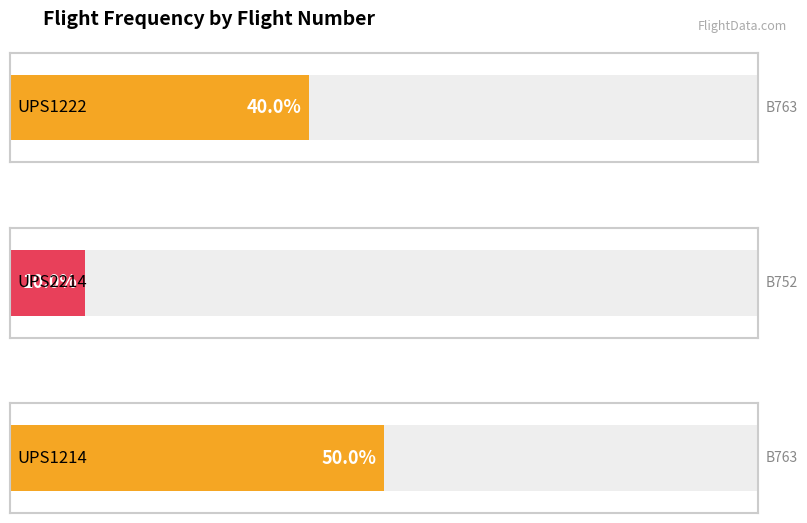

How many data points does each series have?

3